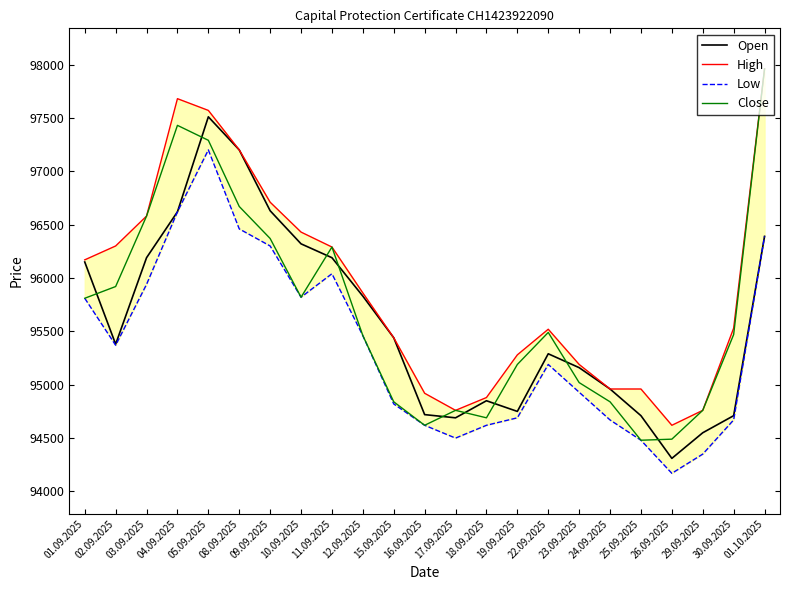

Is the value of Low at 15.09.2025 greater than the value of Open at 11.09.2025?

No